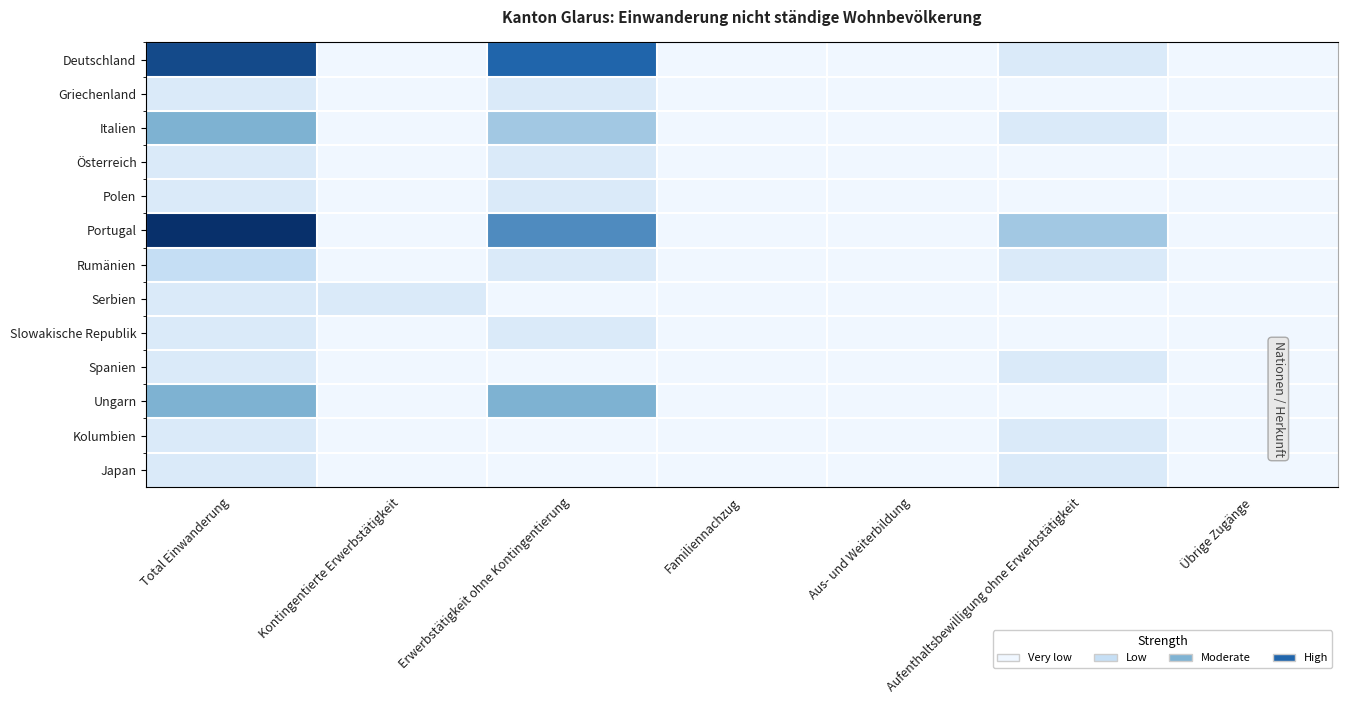

Which series changed the most between Erwerbstätigkeit ohne Kontingentierung and Aufenthaltsbewilligung ohne Erwerbstätigkeit?

Deutschland